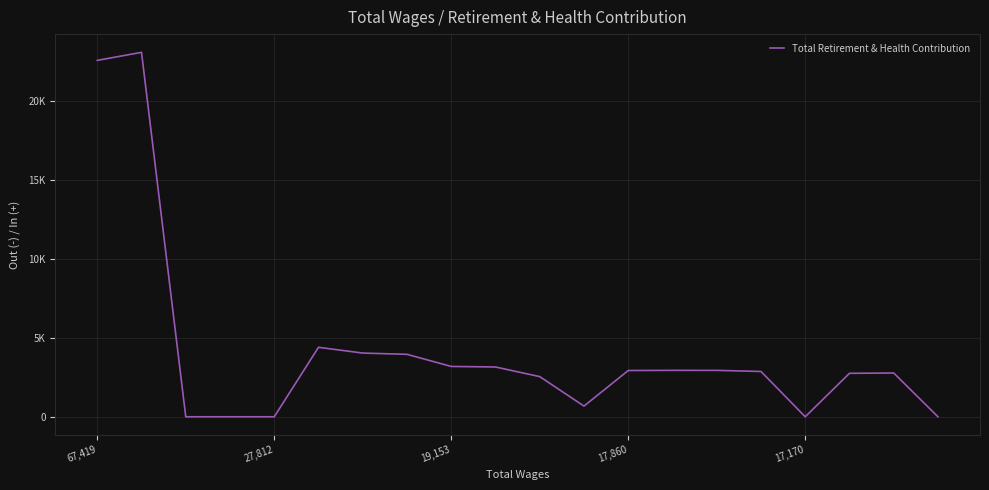

Reading left to right, extract all data points from this chart.

22562	23072	0	0	0	4397	4033	3953	3186	3152	2542	677	2928	2939	2937	2868	0	2751	2771	0